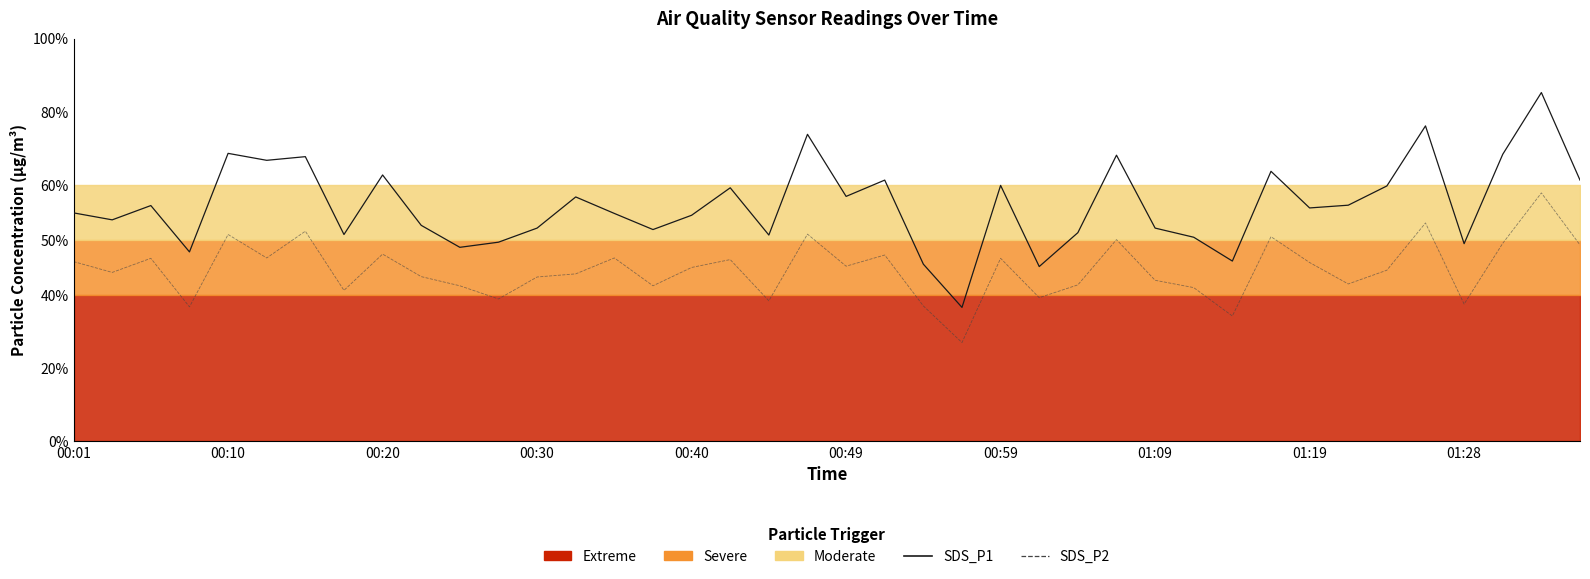

What position from the right is 29?

11